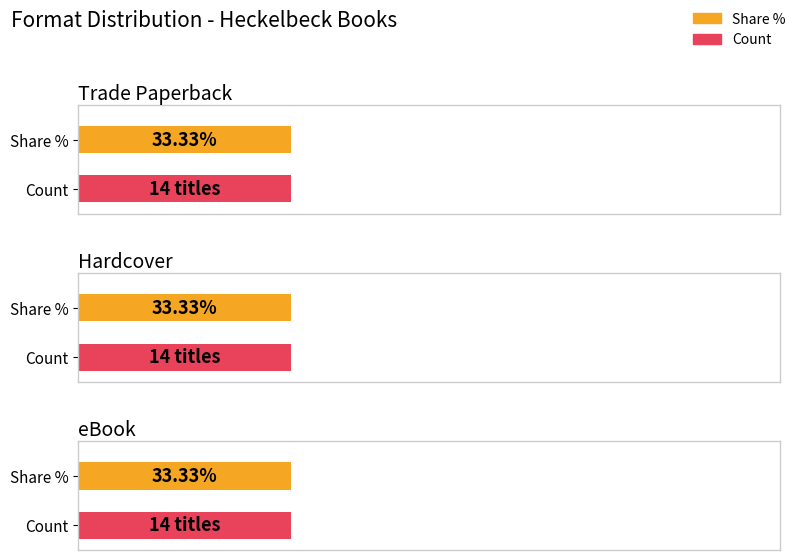

Where is eBook nearest to the value 175789706?

eBook